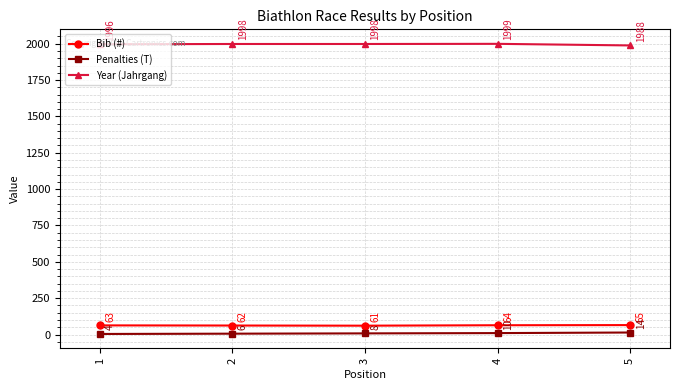

What is the value of the Bib (#) point at the 5th from the left?

65